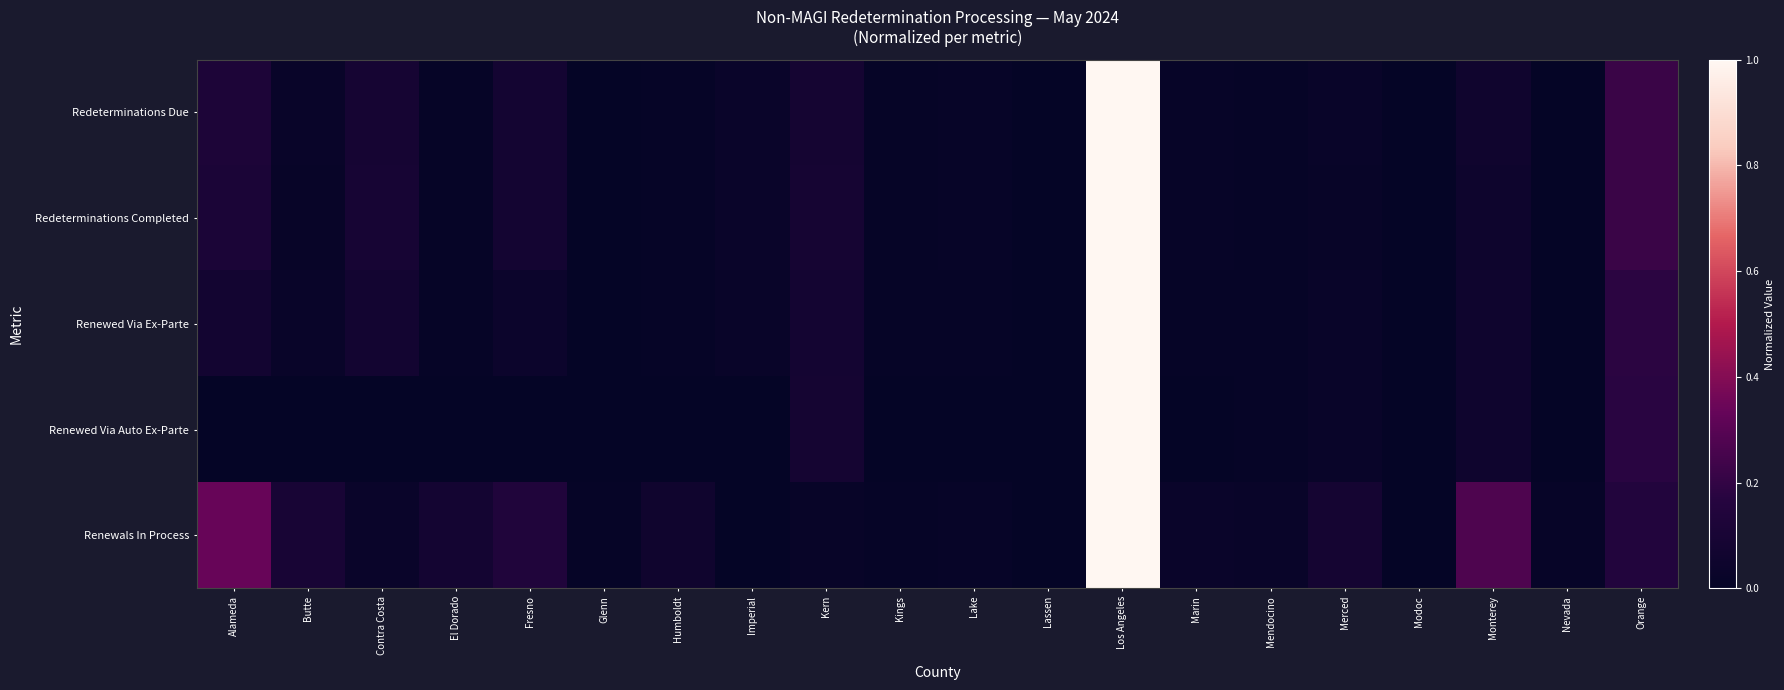

Reading left to right, what are all the values shown in this chart?

Redeterminations Due: Alameda=0.1	Butte=0.0	Contra Costa=0.1	El Dorado=0.0	Fresno=0.1	Glenn=0.0	Humboldt=0.0	Imperial=0.0	Kern=0.1	Kings=0.0	Lake=0.0	Lassen=0.0	Los Angeles=1.0	Marin=0.0	Mendocino=0.0	Merced=0.0	Modoc=0.0	Monterey=0.1	Nevada=0.0	Orange=0.2
Redeterminations Completed: Alameda=0.1	Butte=0.0	Contra Costa=0.1	El Dorado=0.0	Fresno=0.1	Glenn=0.0	Humboldt=0.0	Imperial=0.0	Kern=0.1	Kings=0.0	Lake=0.0	Lassen=0.0	Los Angeles=1.0	Marin=0.0	Mendocino=0.0	Merced=0.0	Modoc=0.0	Monterey=0.0	Nevada=0.0	Orange=0.2
Renewed Via Ex-Parte: Alameda=0.1	Butte=0.0	Contra Costa=0.1	El Dorado=0.0	Fresno=0.0	Glenn=0.0	Humboldt=0.0	Imperial=0.0	Kern=0.1	Kings=0.0	Lake=0.0	Lassen=0.0	Los Angeles=1.0	Marin=0.0	Mendocino=0.0	Merced=0.0	Modoc=0.0	Monterey=0.1	Nevada=0.0	Orange=0.2
Renewed Via Auto Ex-Parte: Alameda=0.0	Butte=0.0	Contra Costa=0.0	El Dorado=0.0	Fresno=0.0	Glenn=0.0	Humboldt=0.0	Imperial=0.0	Kern=0.1	Kings=0.0	Lake=0.0	Lassen=0.0	Los Angeles=1.0	Marin=0.0	Mendocino=0.0	Merced=0.0	Modoc=0.0	Monterey=0.1	Nevada=0.0	Orange=0.2
Renewals In Process: Alameda=0.3	Butte=0.1	Contra Costa=0.0	El Dorado=0.1	Fresno=0.1	Glenn=0.0	Humboldt=0.1	Imperial=0.0	Kern=0.0	Kings=0.0	Lake=0.0	Lassen=0.0	Los Angeles=1.0	Marin=0.0	Mendocino=0.0	Merced=0.1	Modoc=0.0	Monterey=0.3	Nevada=0.0	Orange=0.2